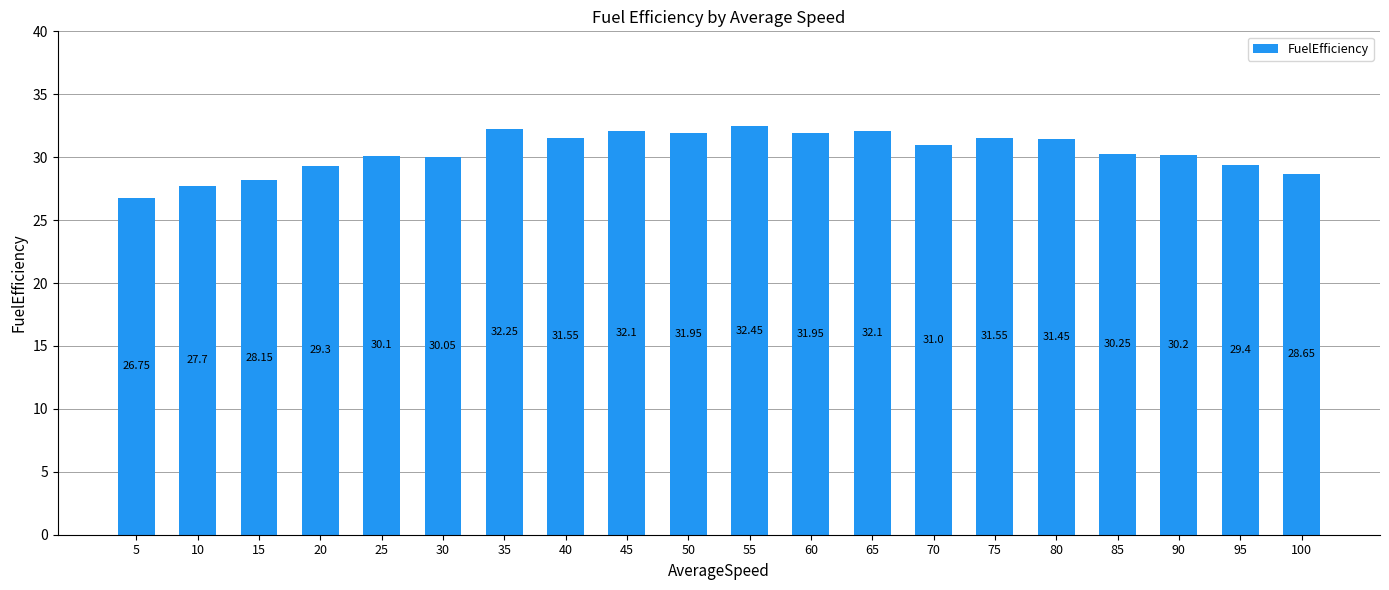

Is it true that the value at 60 is 31.9?

True